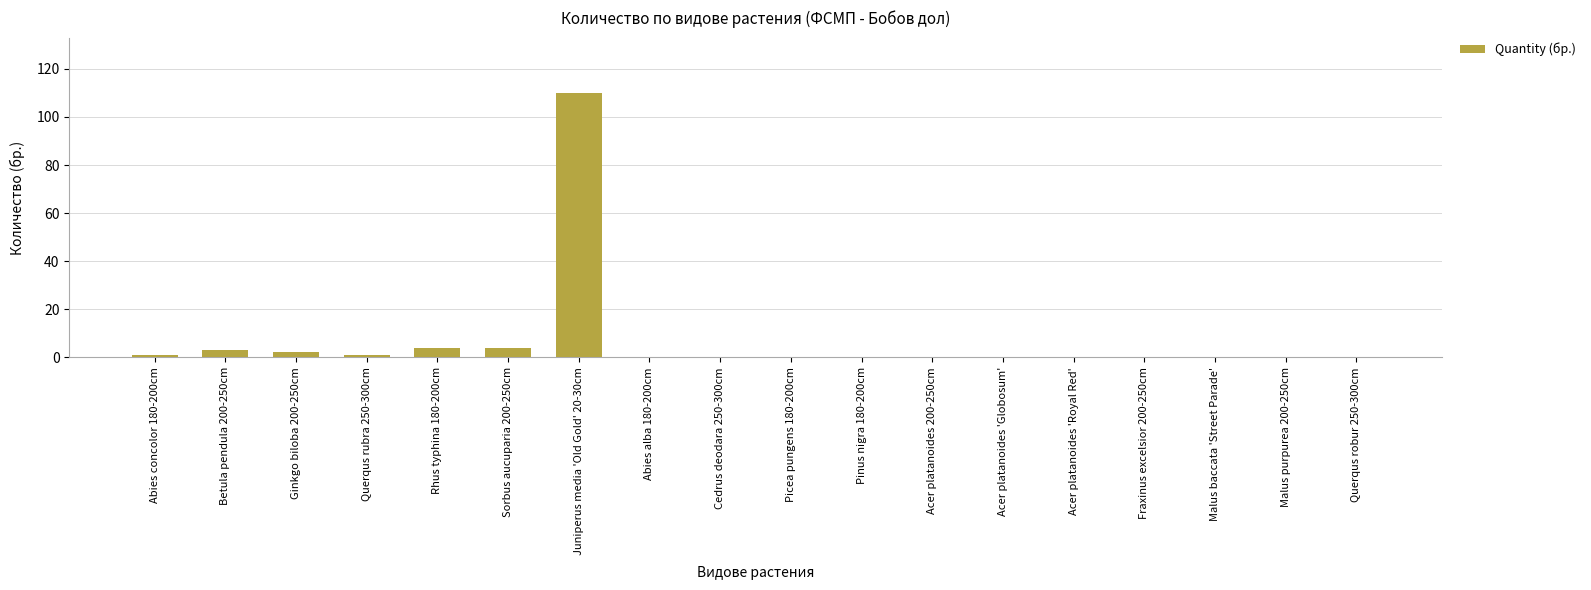

Reading left to right, what are all the values shown in this chart?

Abies concolor 180-200cm=1	Betula pendula 200-250cm=3	Ginkgo biloba 200-250cm=2	Querqus rubra 250-300cm=1	Rhus typhina 180-200cm=4	Sorbus aucuparia 200-250cm=4	Juniperus media 'Old Gold' 20-30cm=110	Abies alba 180-200cm=0	Cedrus deodara 250-300cm=0	Picea pungens 180-200cm=0	Pinus nigra 180-200cm=0	Acer platanoides 200-250cm=0	Acer platanoides 'Globosum'=0	Acer platanoides 'Royal Red'=0	Fraxinus excelsior 200-250cm=0	Malus baccata 'Street Parade'=0	Malus purpurea 200-250cm=0	Querqus robur 250-300cm=0